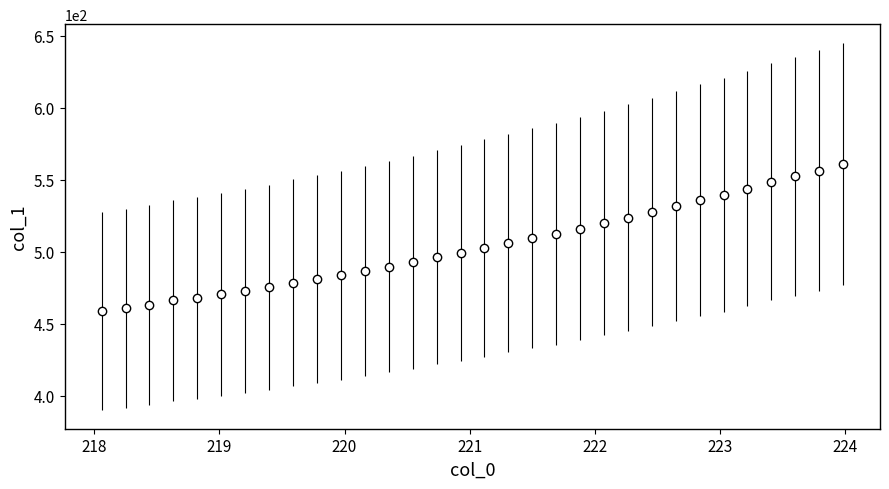

What is the value of the 3rd point from the left?

463.1